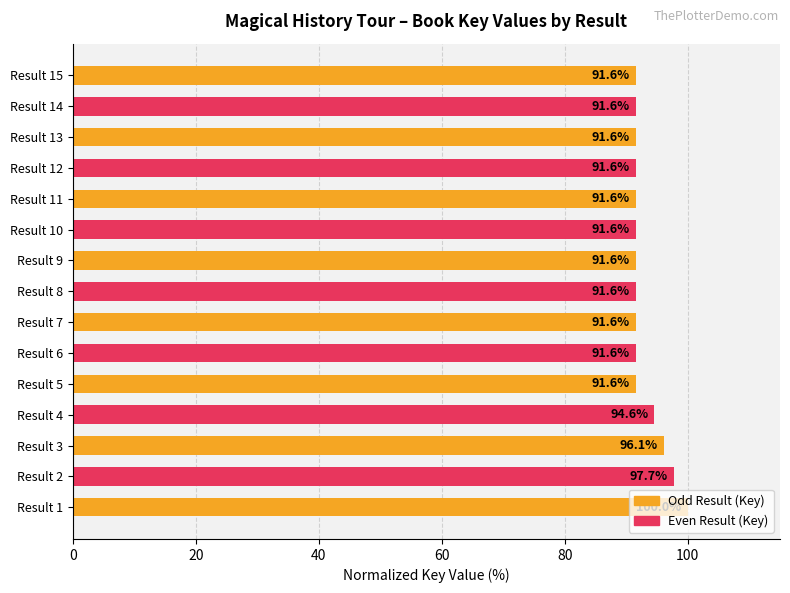

What is the sum of all values?

1395.5